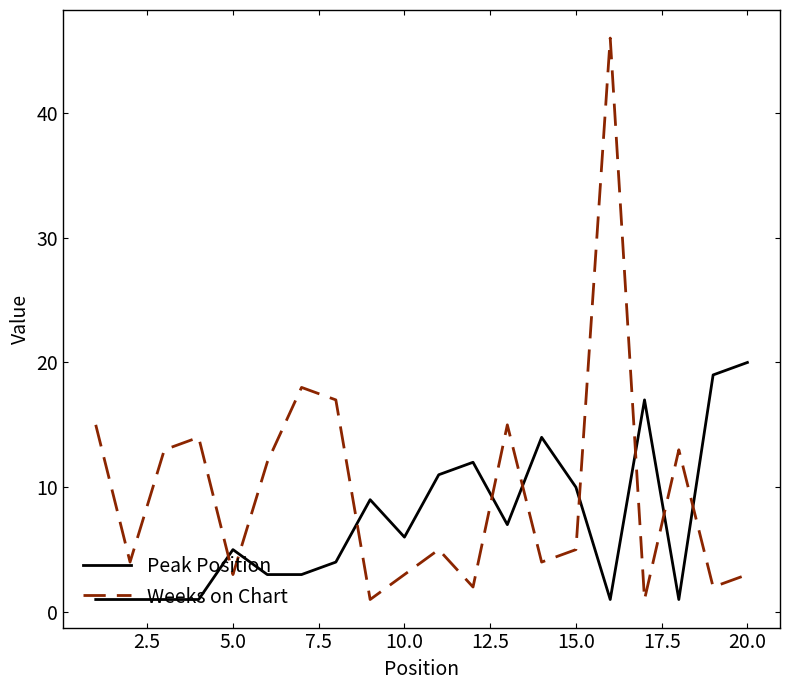

What is the maximum value for Peak Position?

20